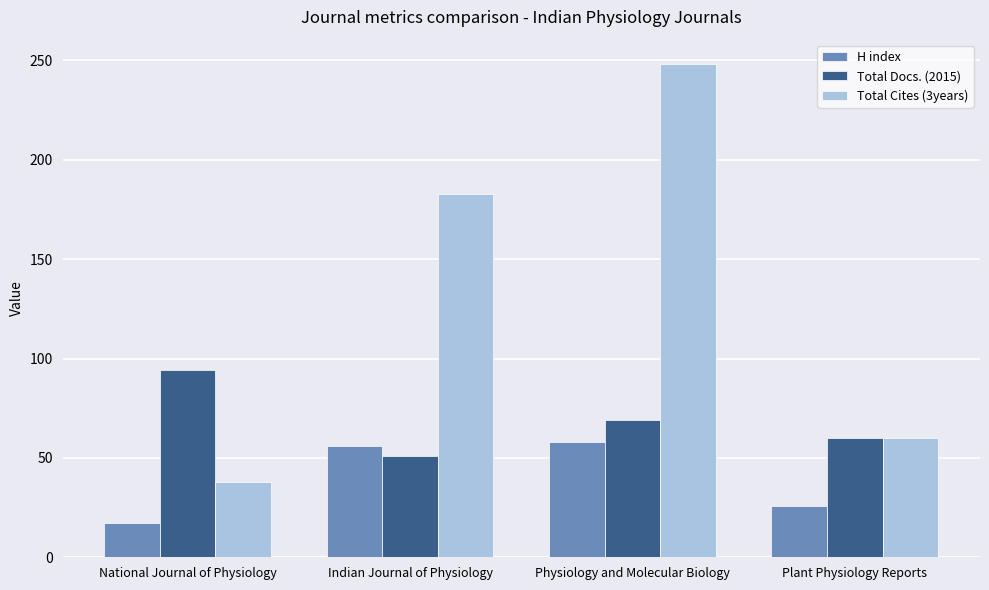

What are all the series names shown in the legend?

H index, Total Docs. (2015), Total Cites (3years)